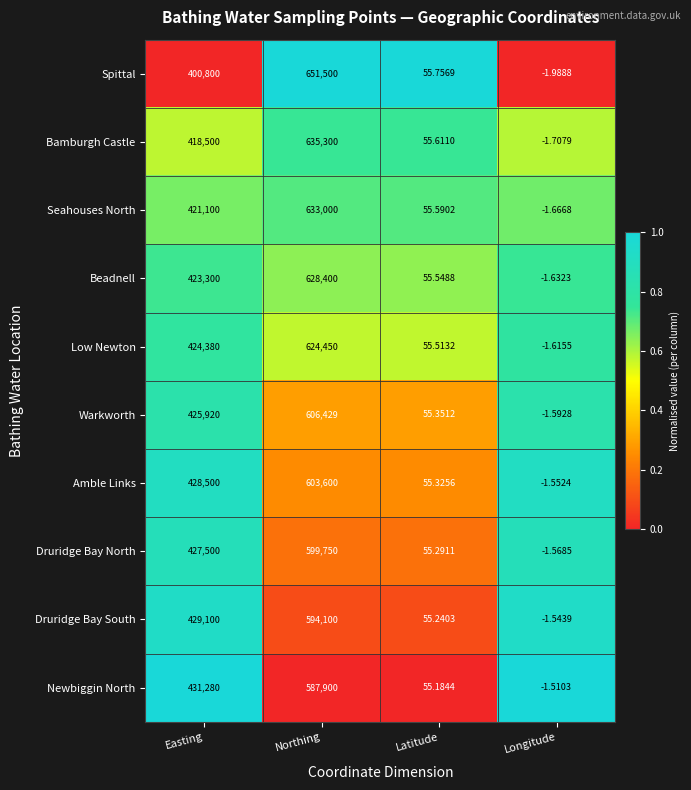

List the series in order of their peak value, lowest first.

Newbiggin North, Druridge Bay South, Druridge Bay North, Amble Links, Warkworth, Low Newton, Beadnell, Seahouses North, Bamburgh Castle, Spittal